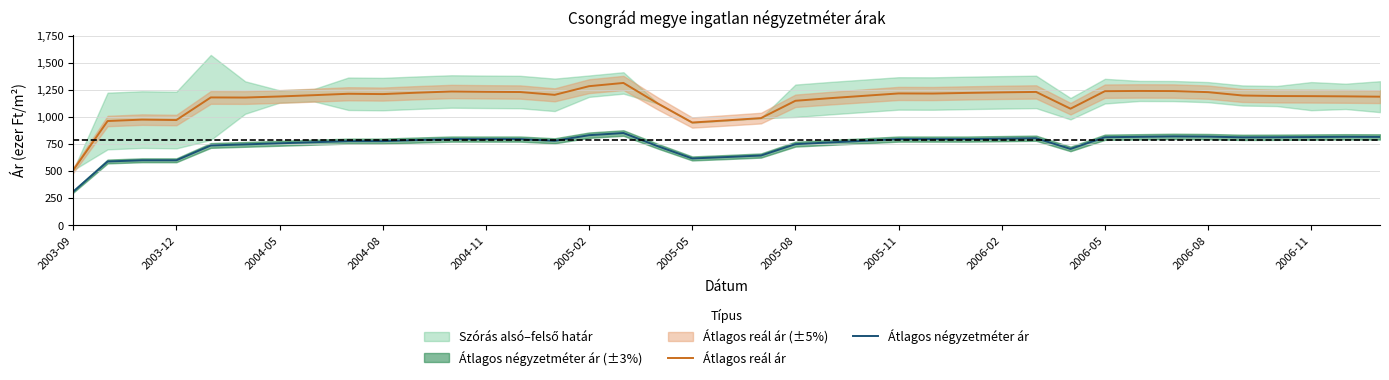

True or false: Átlagos reál ár and Átlagos négyzetméter ár intersect in this chart.

False